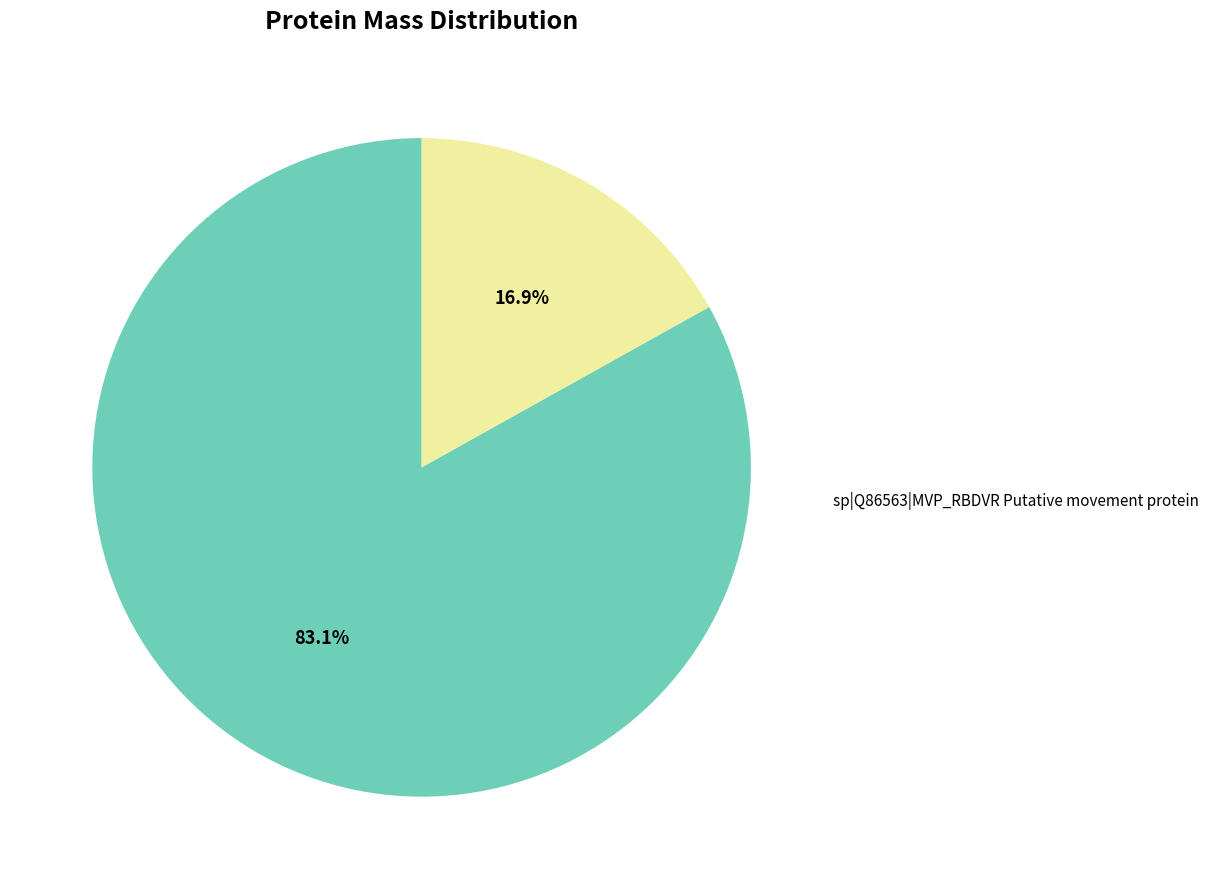

Is there any slice that represents more than half of the pie?

Yes